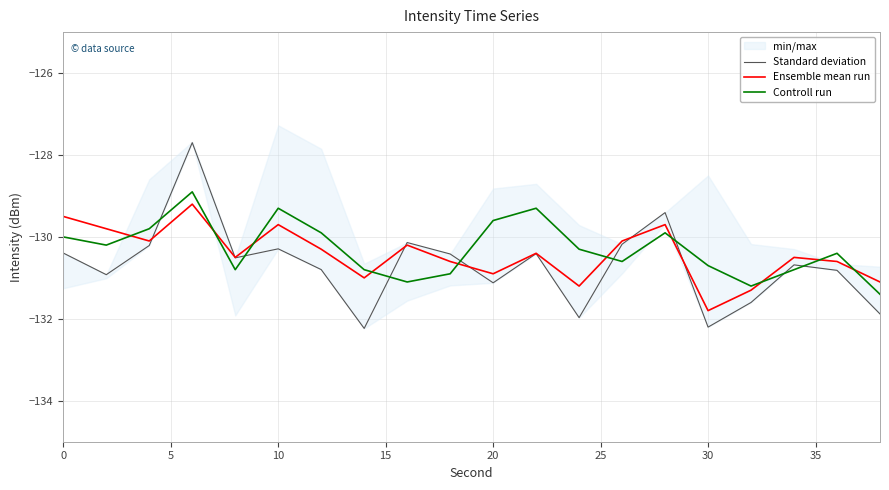

The Controll run series shows -129.3 at 10. True or false?

True